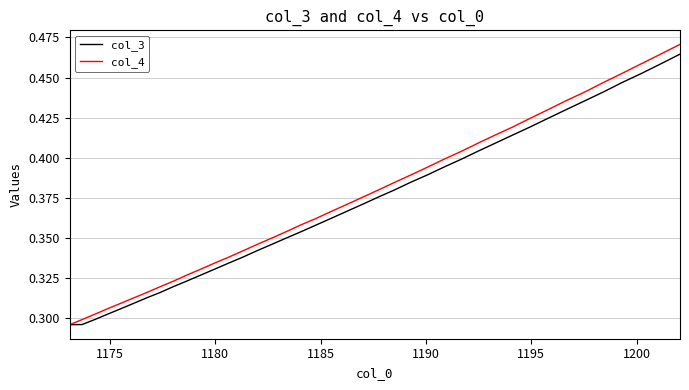

Which series has the widest spread of values?

col_4